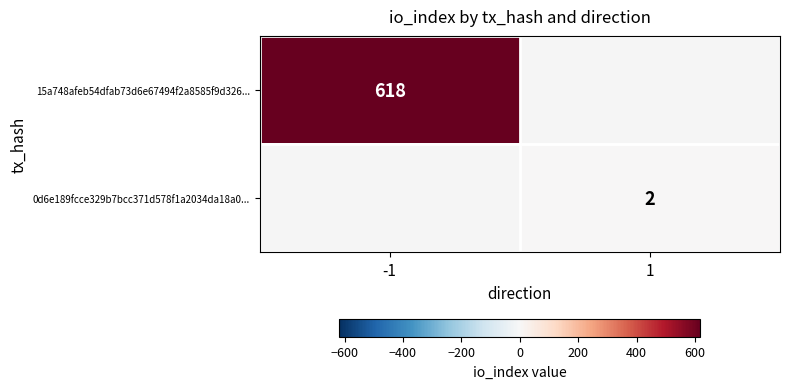

What is the smallest value displayed?

2.0